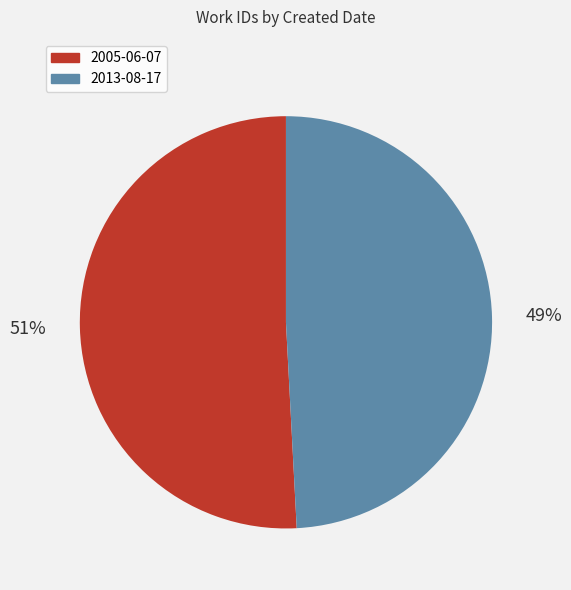

To the nearest percent, what is the difference between the 2013-08-17 and 2005-06-07 slice percentages?

2%